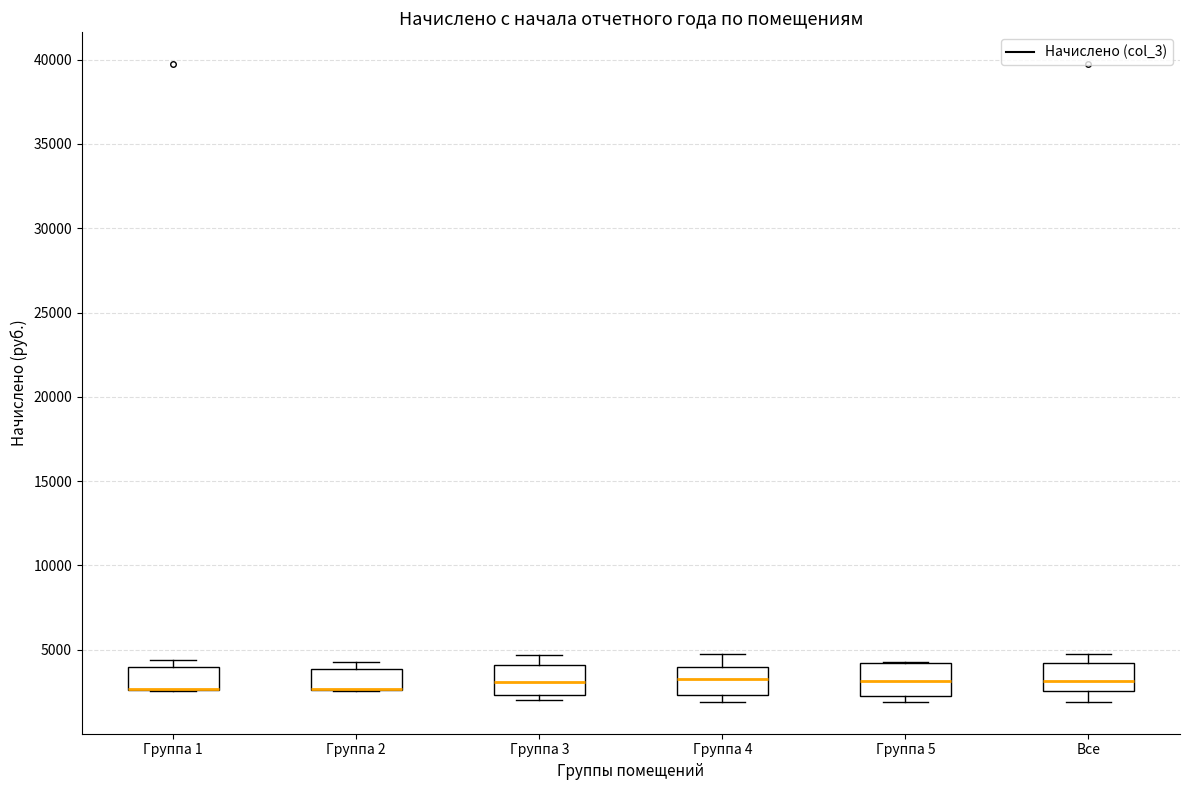

Where is the upper edge of the box for Группа 3 on the y-axis? The values are not printed on the chart, so give them approximately, as read against the axis.

4000